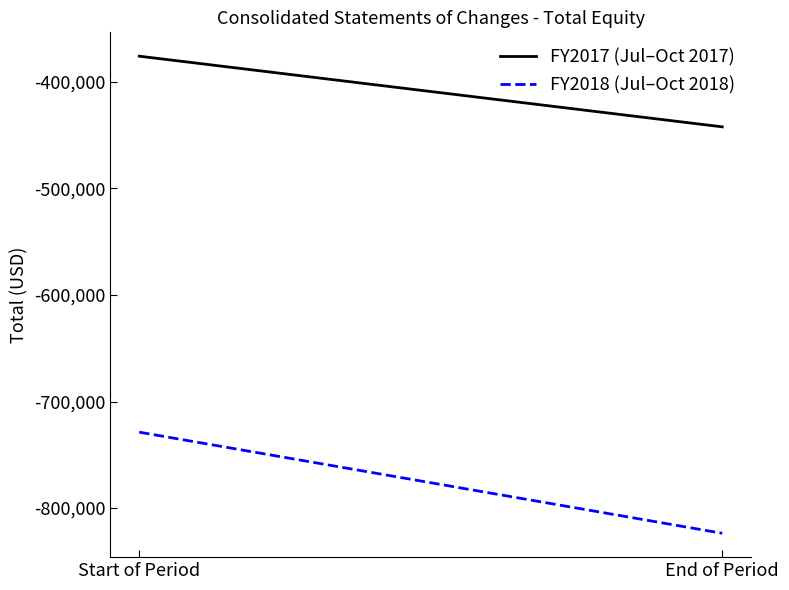

Does the chart display data point markers on the line(s)?

No